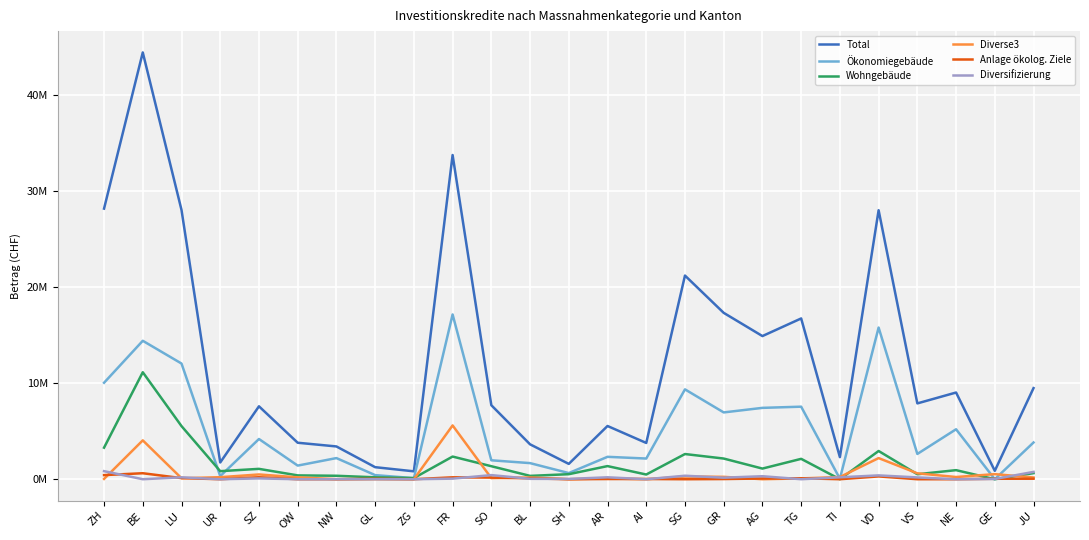

What are all the series names shown in the legend?

Total, Ökonomiegebäude, Wohngebäude, Diverse3, Anlage ökolog. Ziele, Diversifizierung